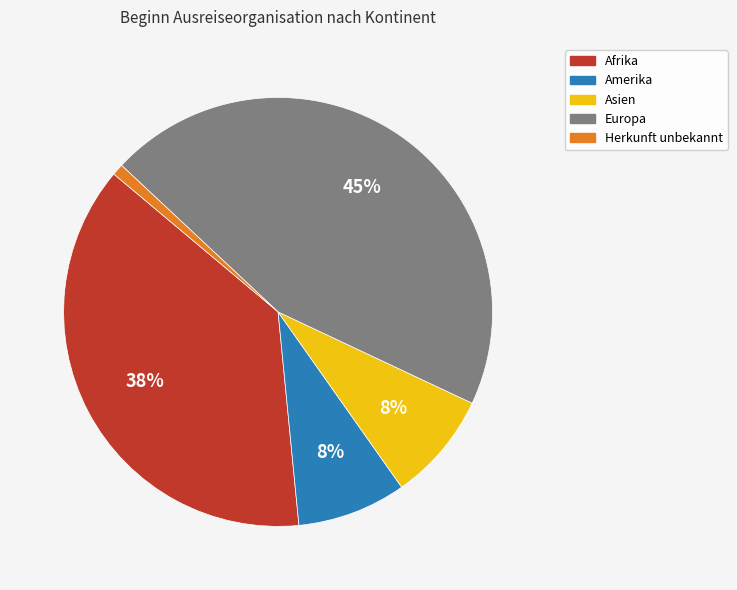

Is the sum of Asien and Europa greater than half?

Yes